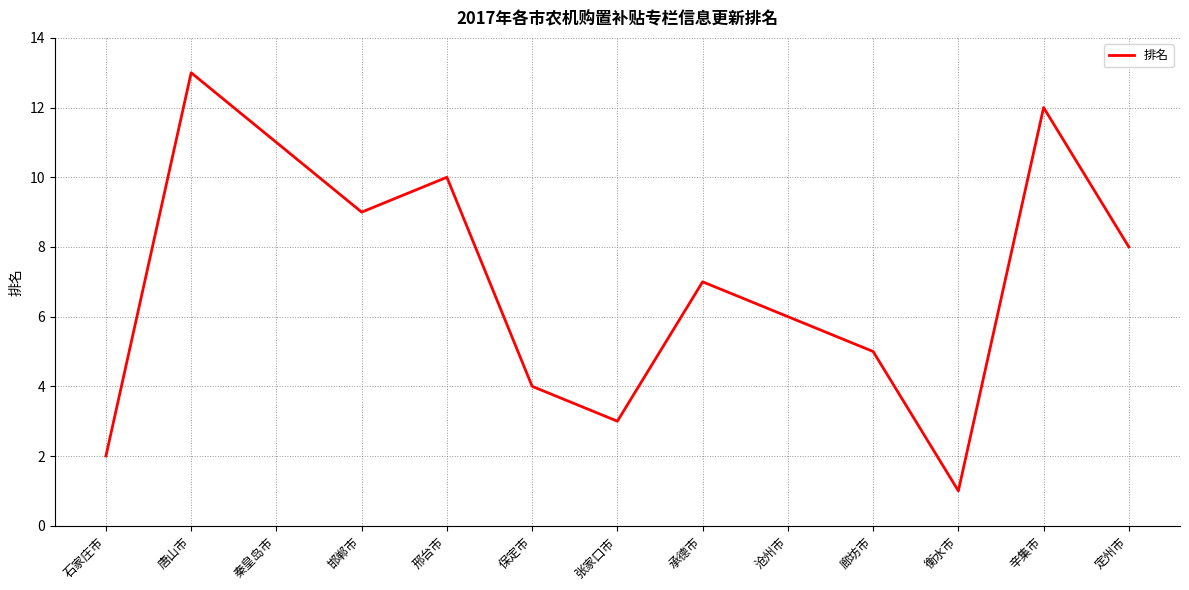

What is the sum of the values at 唐山市 and 保定市?

17